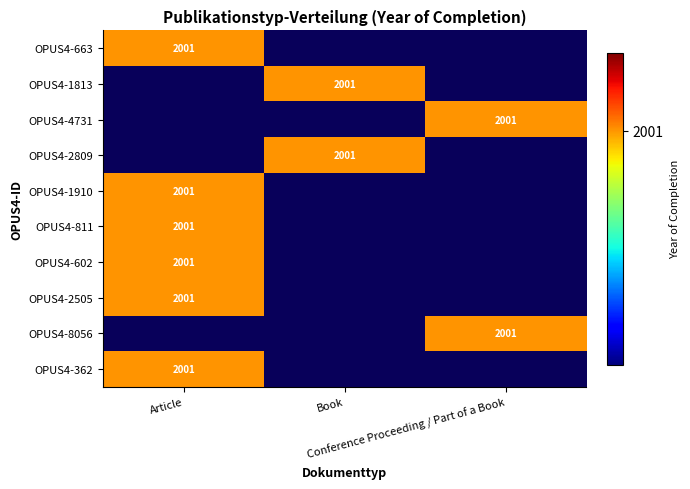

Between 0 and 1, which series saw the biggest shift?

OPUS4-663